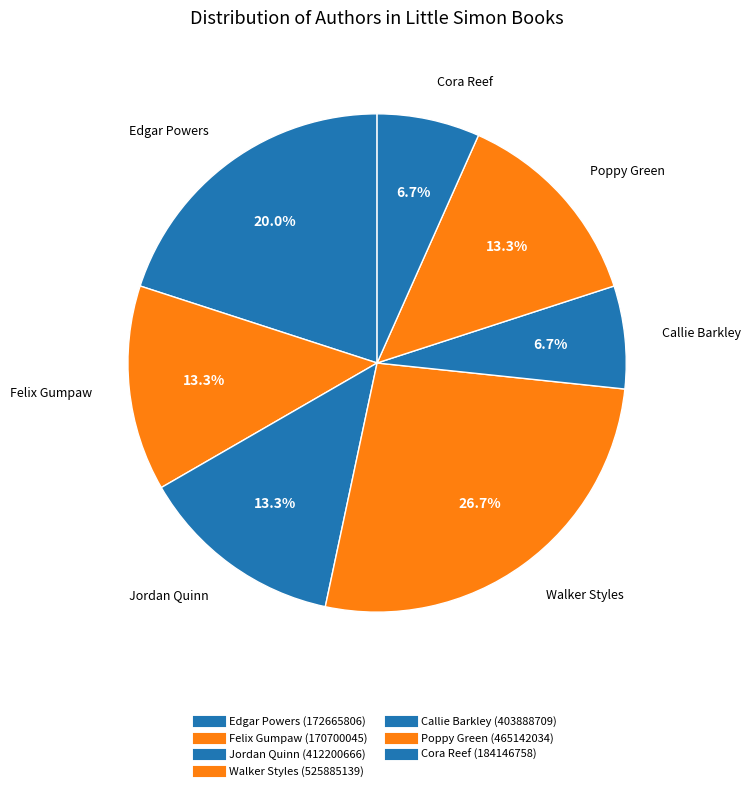

Count the number of slices in the pie.

7